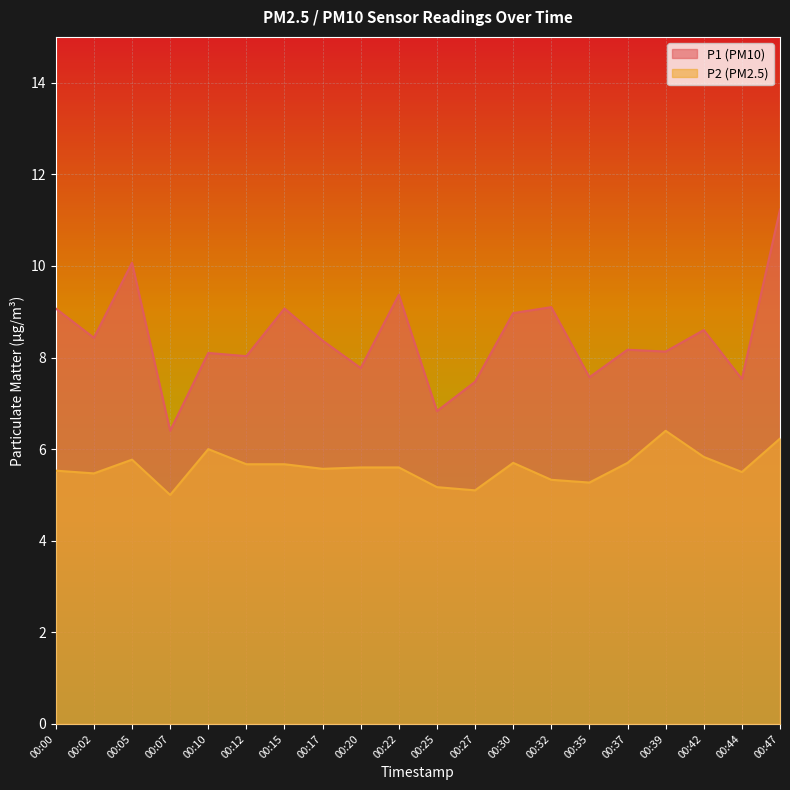

The value of P1 at 00:12 is 8.0. True or false?

True